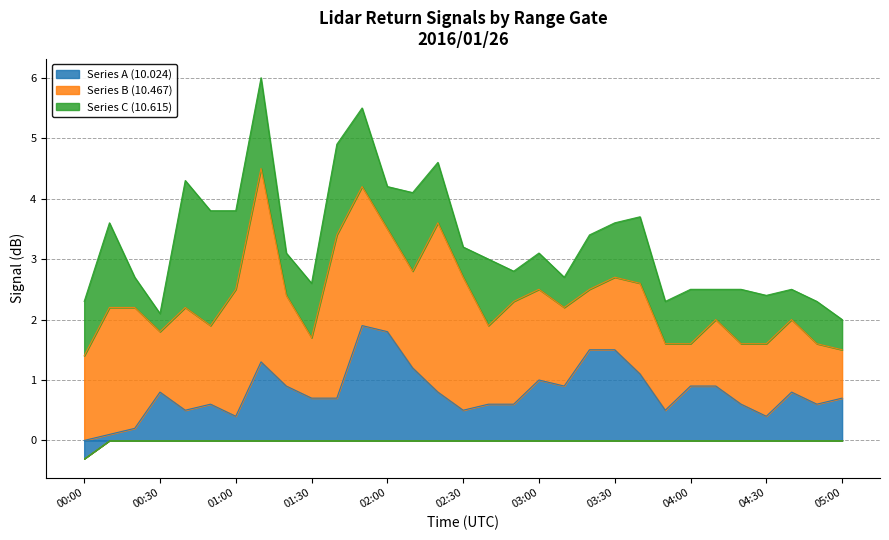

What are all the series names shown in the legend?

Series A (10.024), Series B (10.467), Series C (10.615)